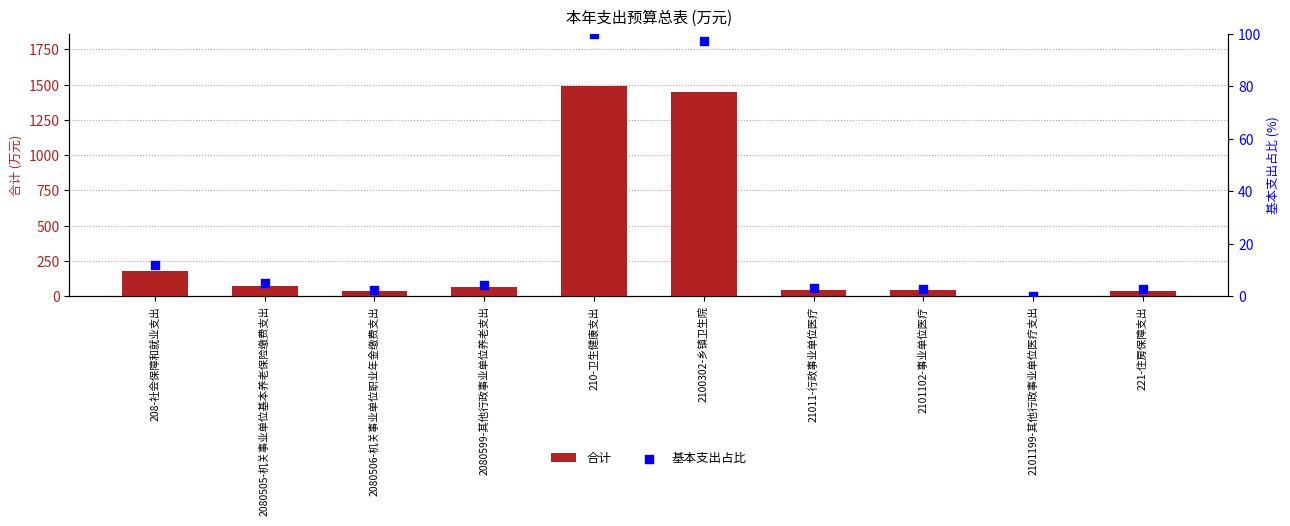

Which series has the widest spread of Y values?

合计